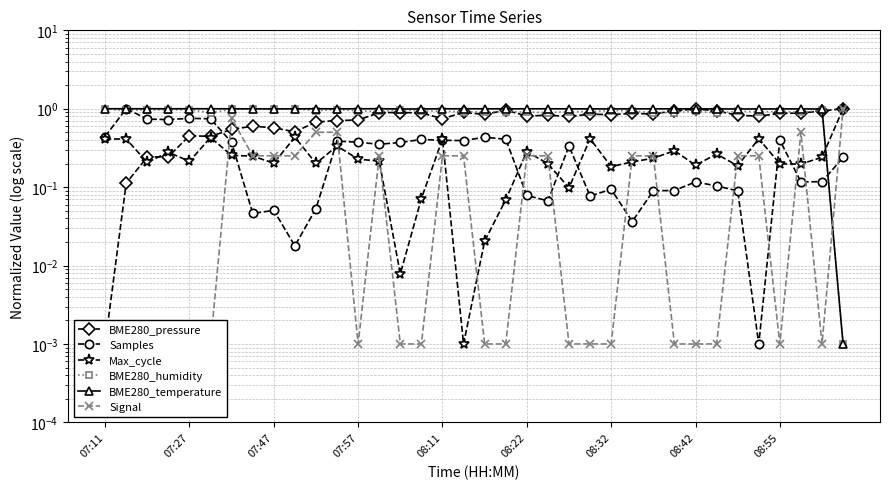

Where do Signal and BME280_temperature first cross each other?

34 and 35